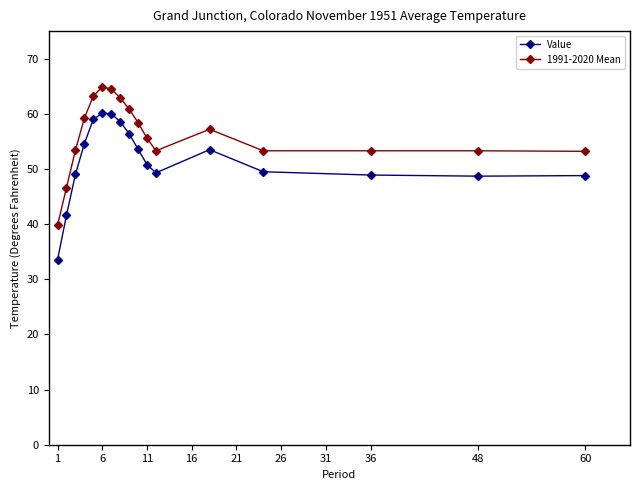

What is the value of the 1991-2020 Mean point at the 9th from the left?

60.9